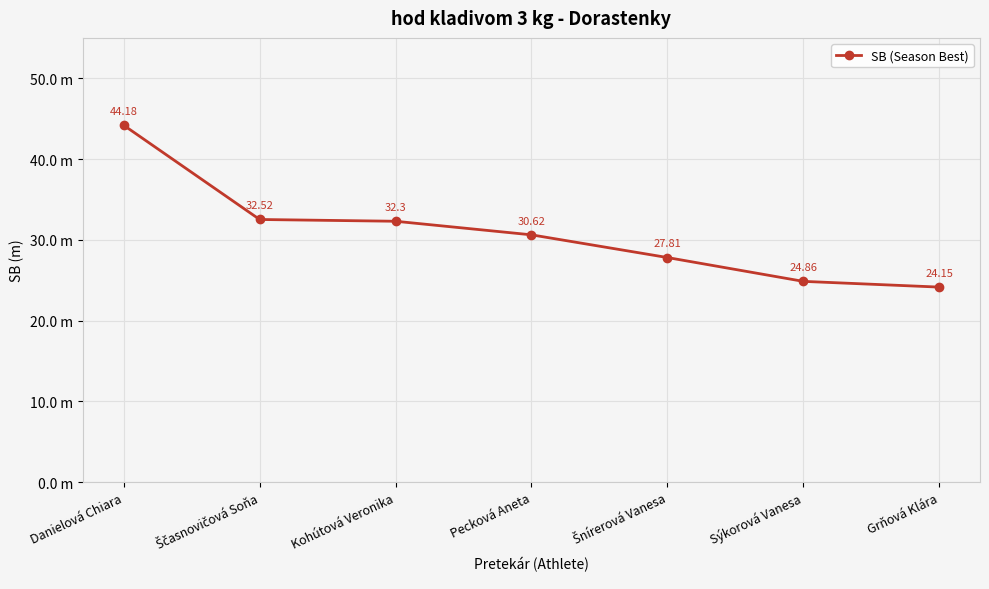

Rank the categories by value from lowest to highest.

Grňová Klára, Sýkorová Vanesa, Šnírerová Vanesa, Pecková Aneta, Kohútová Veronika, Ščasnovičová Soňa, Danielová Chiara